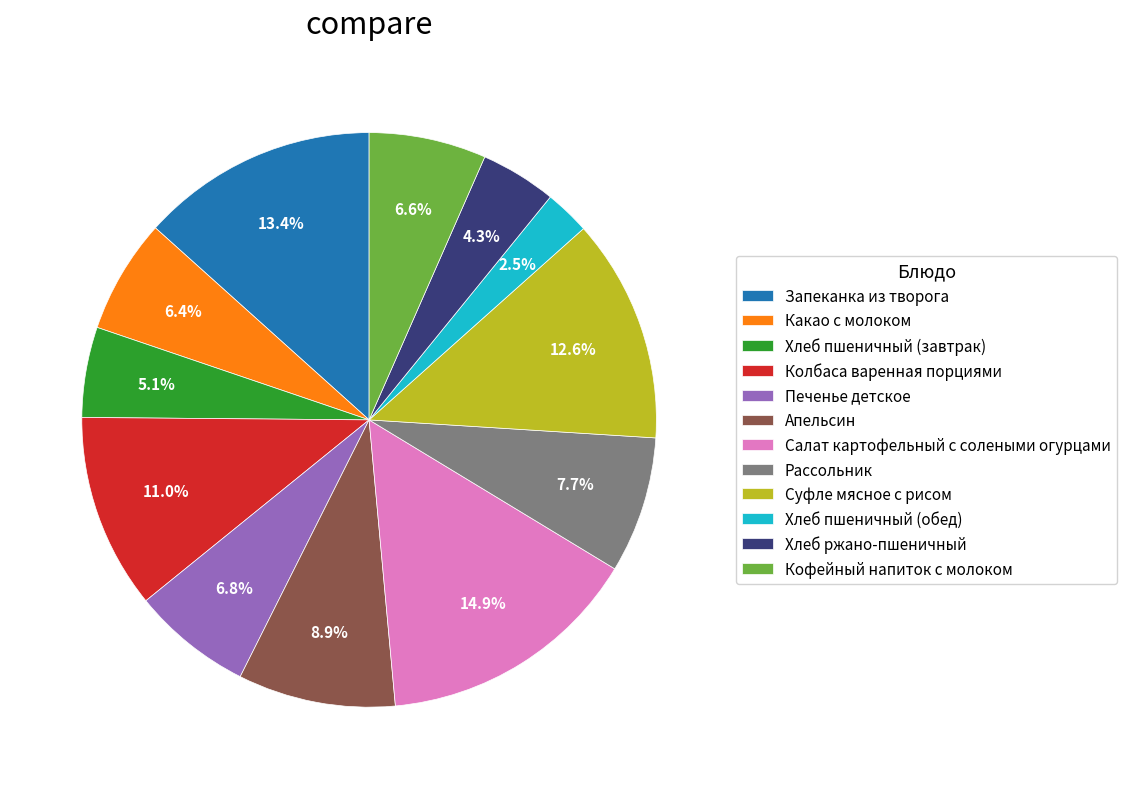

What is the ratio of the value at Хлеб ржано-пшеничный to the value at Какао с молоком?

0.7